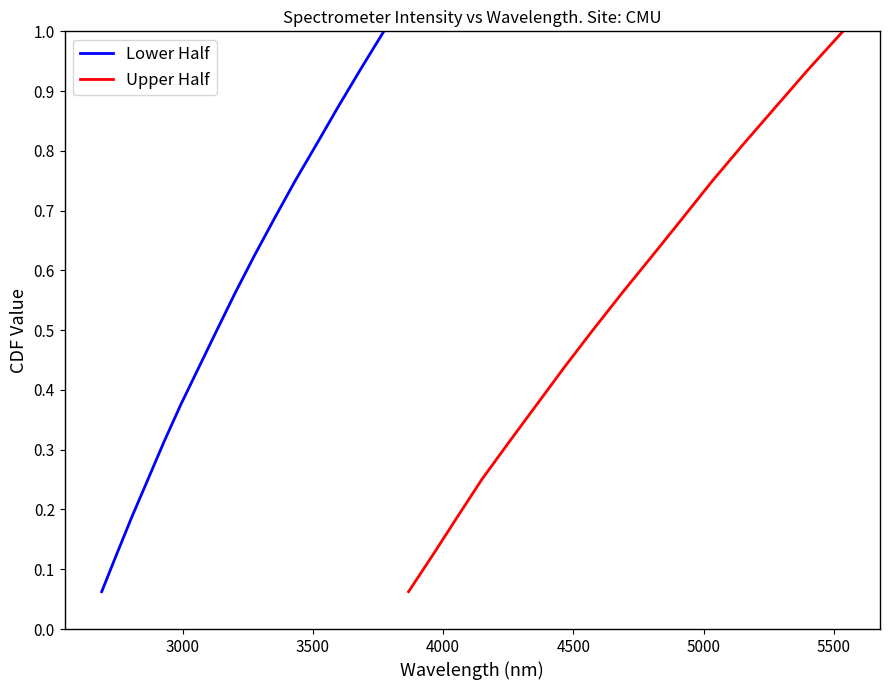

What is the highest value of the Upper Half series?

1.0